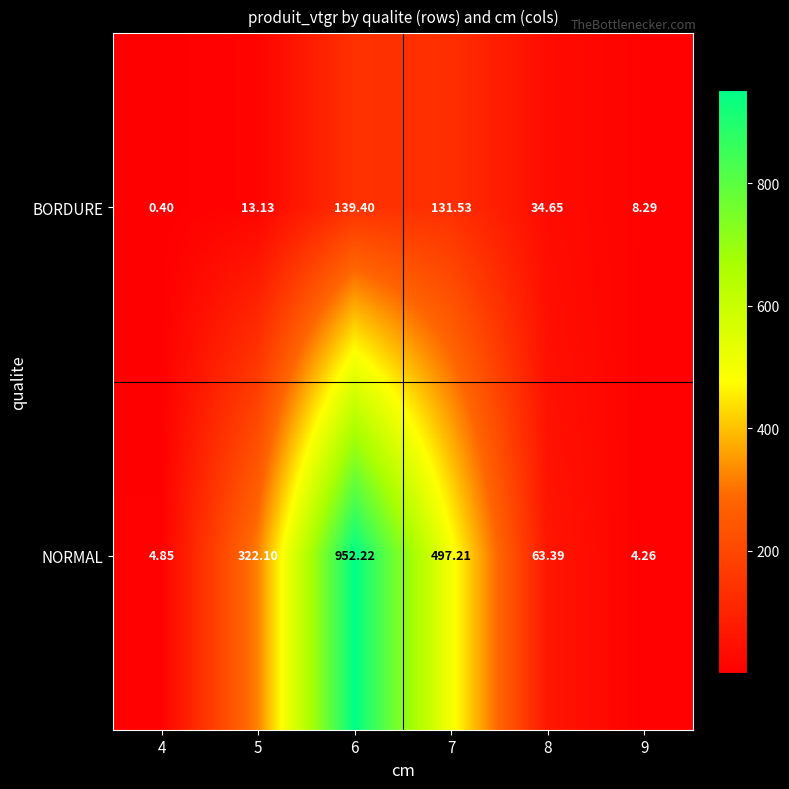

How many categories are shown in the chart?

6